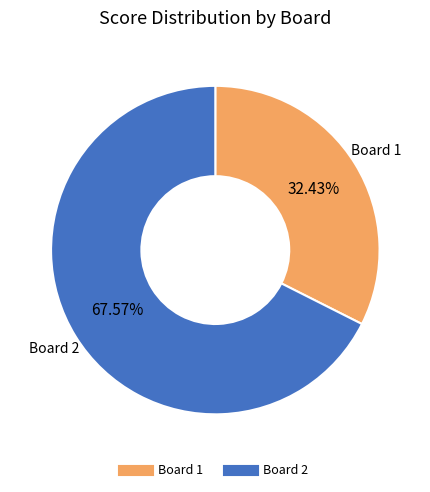

How much of the chart is everything except Board 2?

32.4%